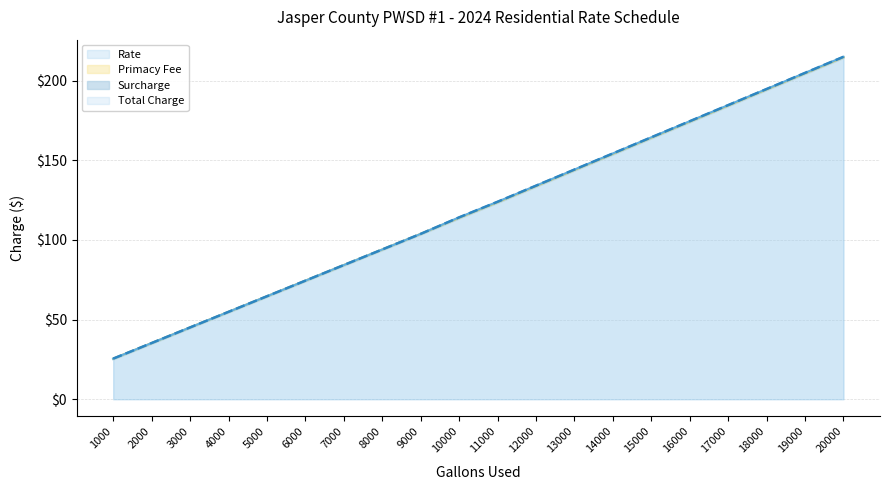

How many data points in Rate are less than 123?

10